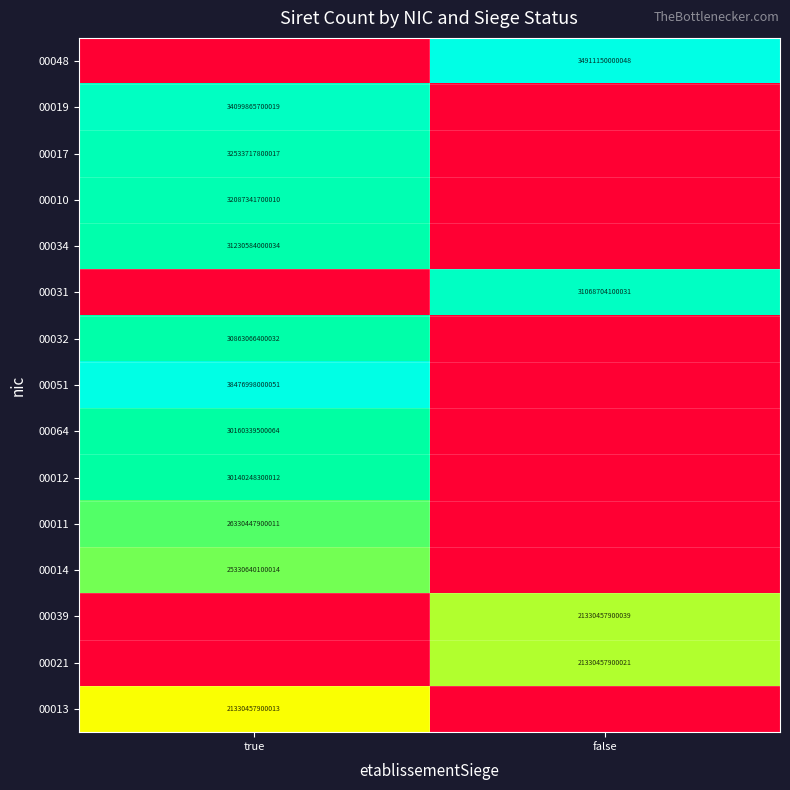

Is it true that 00031 equals 46254475527559 at false?

False